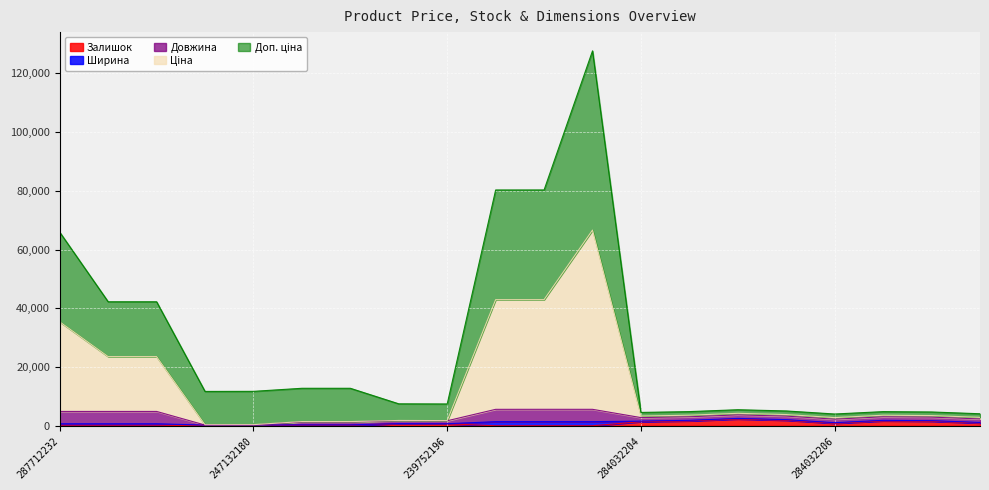

What is the difference between the second highest and second lowest values in the Ціна series?

42560.7